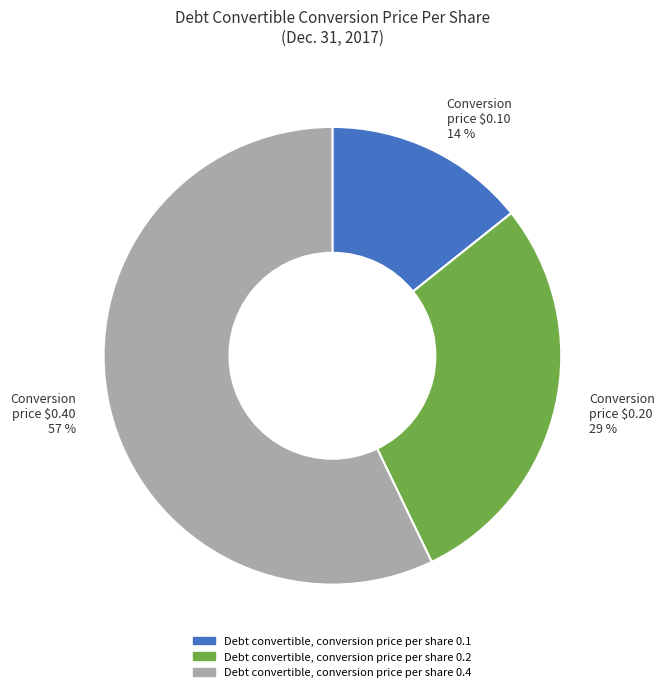

What percentage is the Debt convertible, conversion price per share 0.1 slice, to the nearest percent?

14%